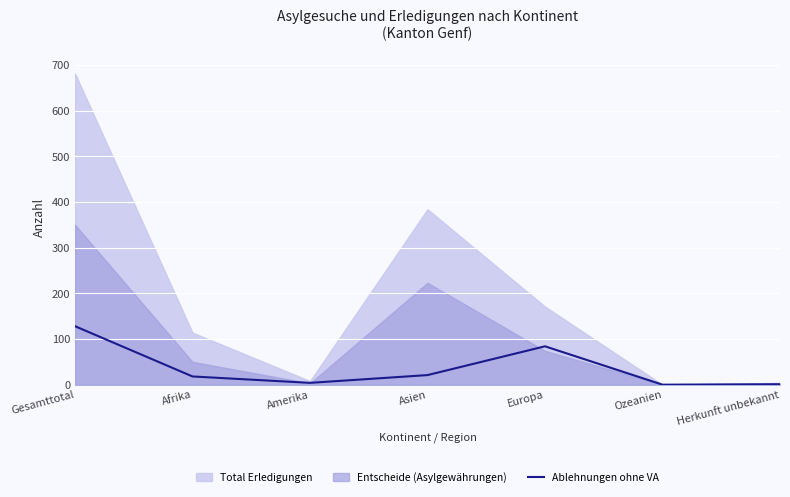

What is the difference between the values at Ozeanien and Herkunft unbekannt?

1